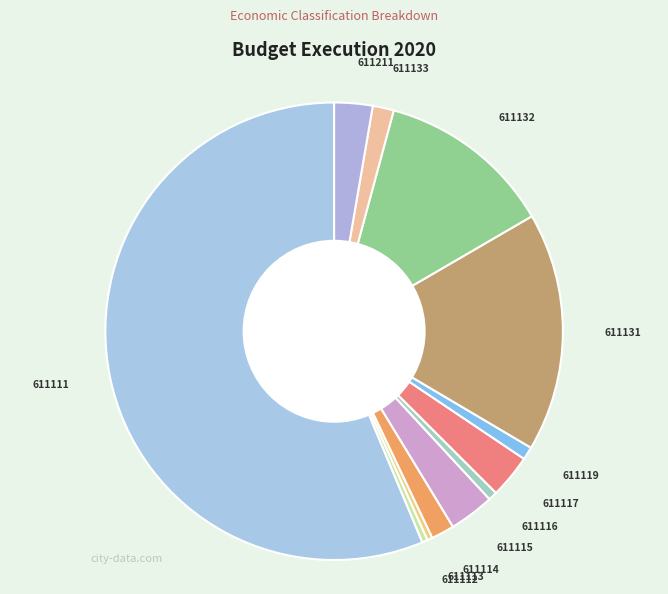

How many slices are in this pie chart?

12